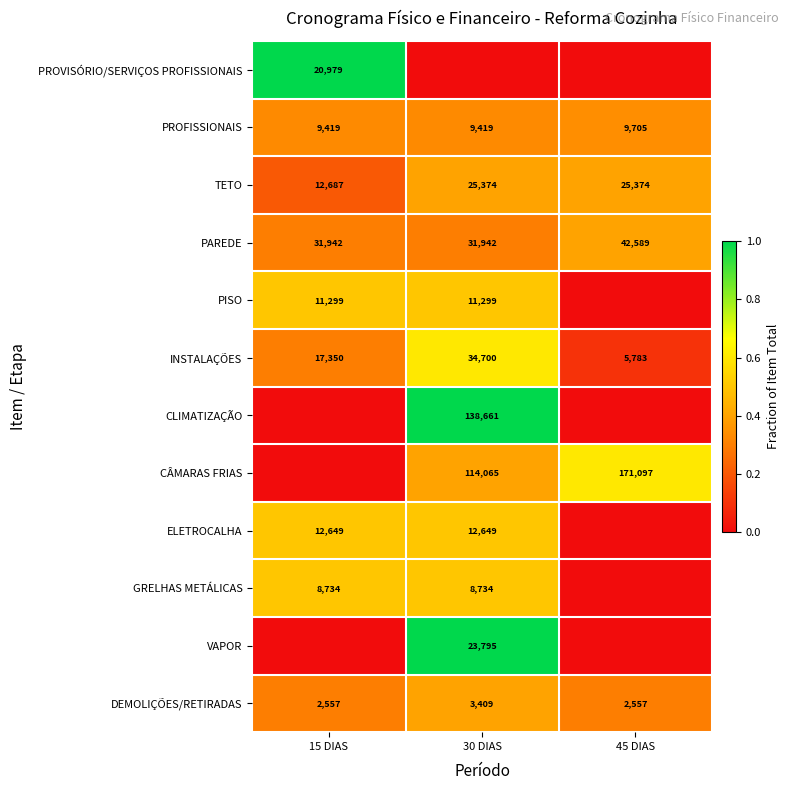

How many data points does each series have?

3